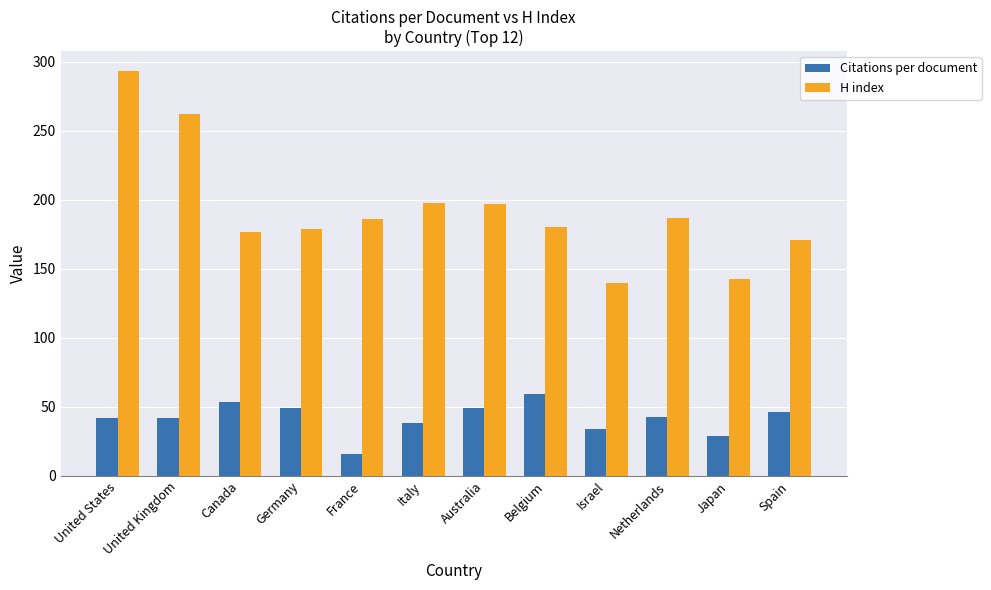

Rank the series at Spain from lowest to highest value.

Citations per document, H index